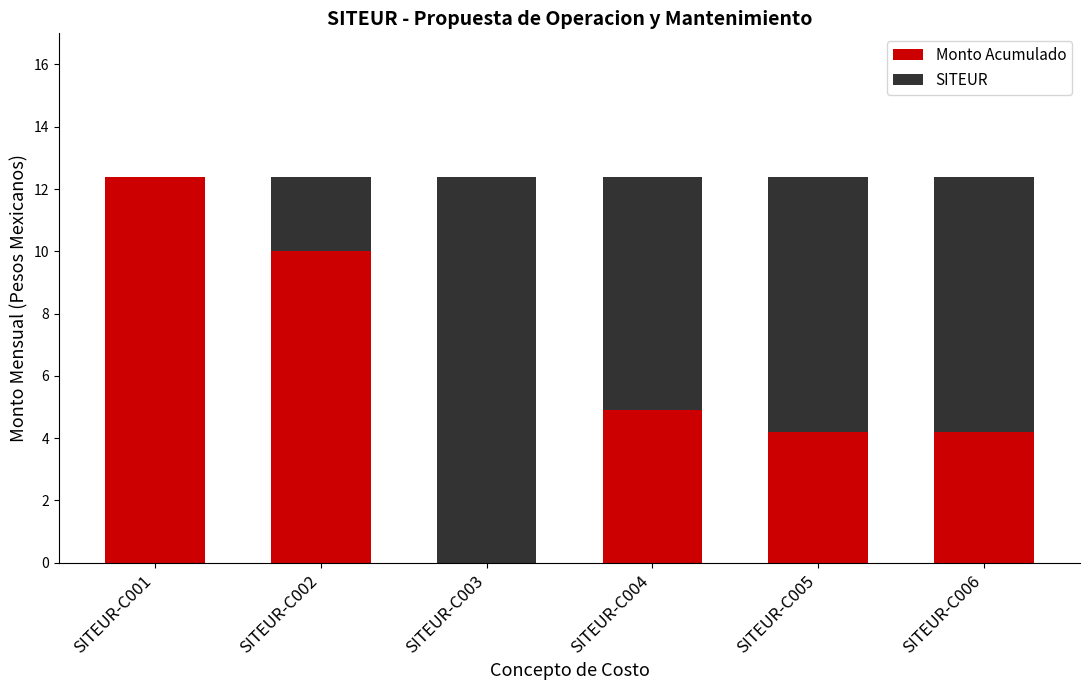

At which label is Monto Acumulado closest to 6?

SITEUR-C004